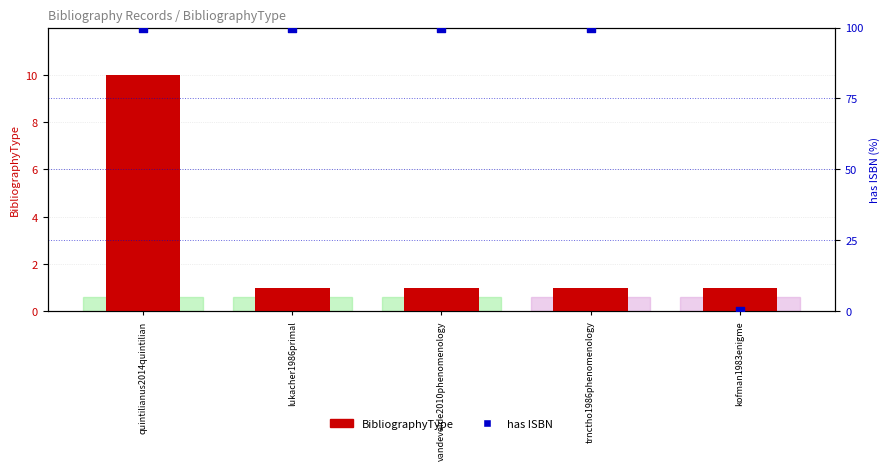

At how many categories does at least one series exceed 57?

4